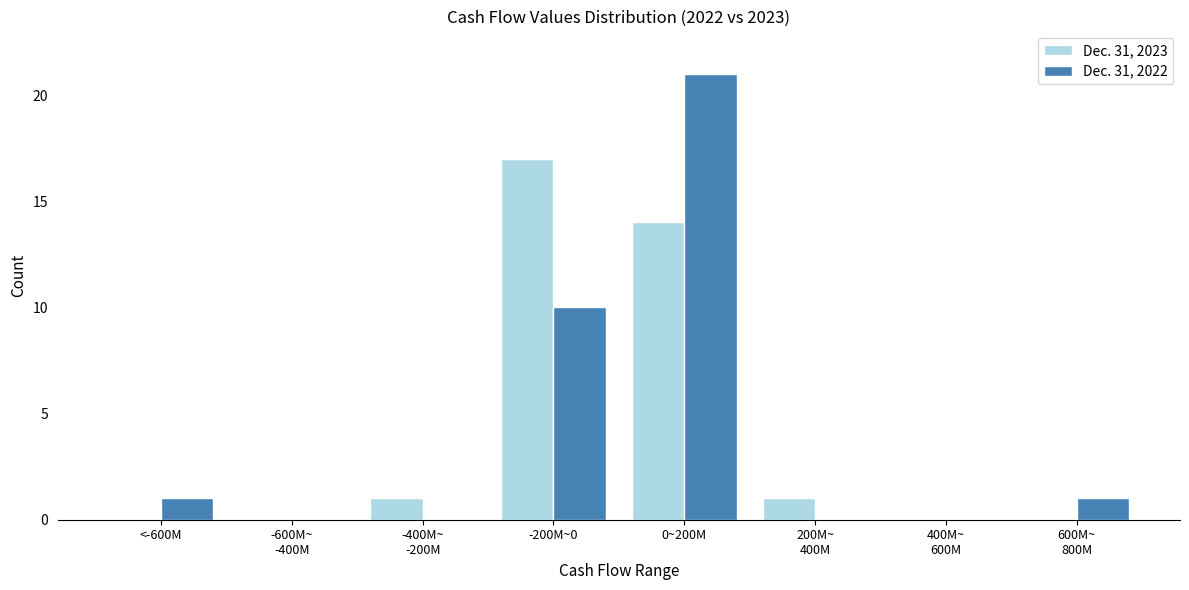

At which label is Dec. 31, 2023 closest to 8?

0~200M